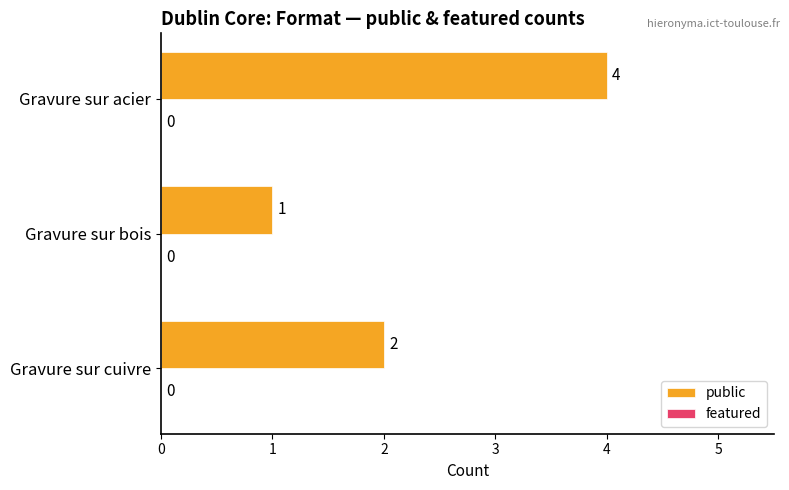

Is it true that the value at Gravure sur cuivre is 2?

True